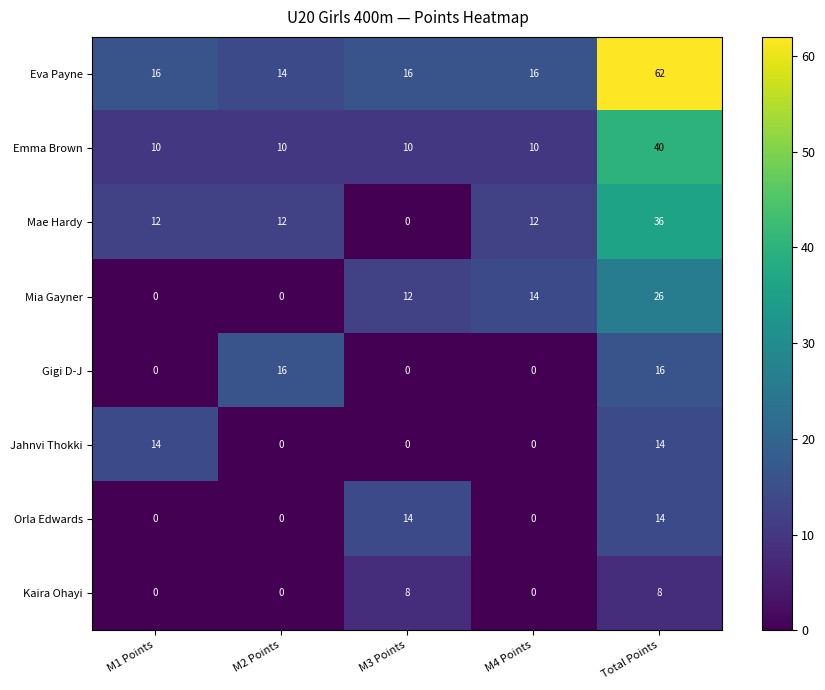

Count the number of data series in this chart.

8